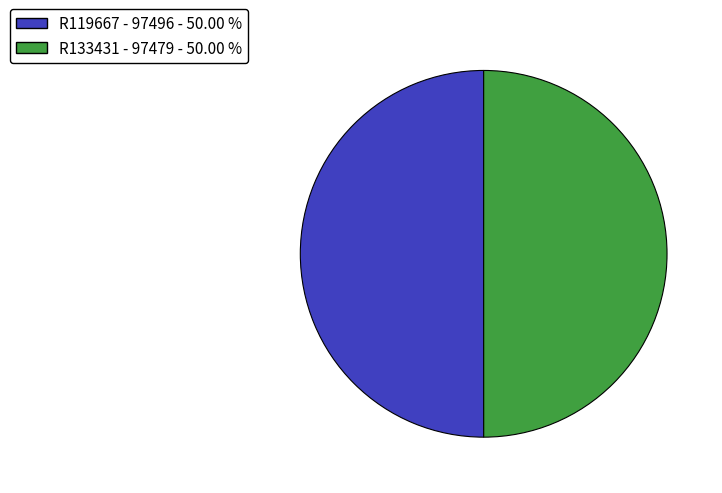

What is the ratio of the value at R119667 - 97496 to the value at R133431 - 97479?

1.0